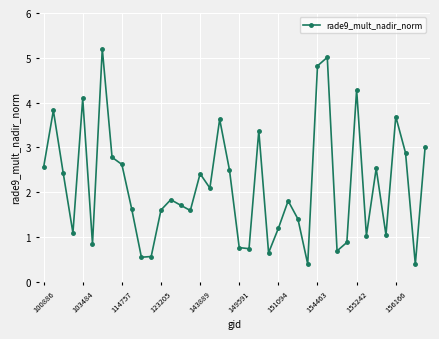

What is the smallest value displayed?

0.4